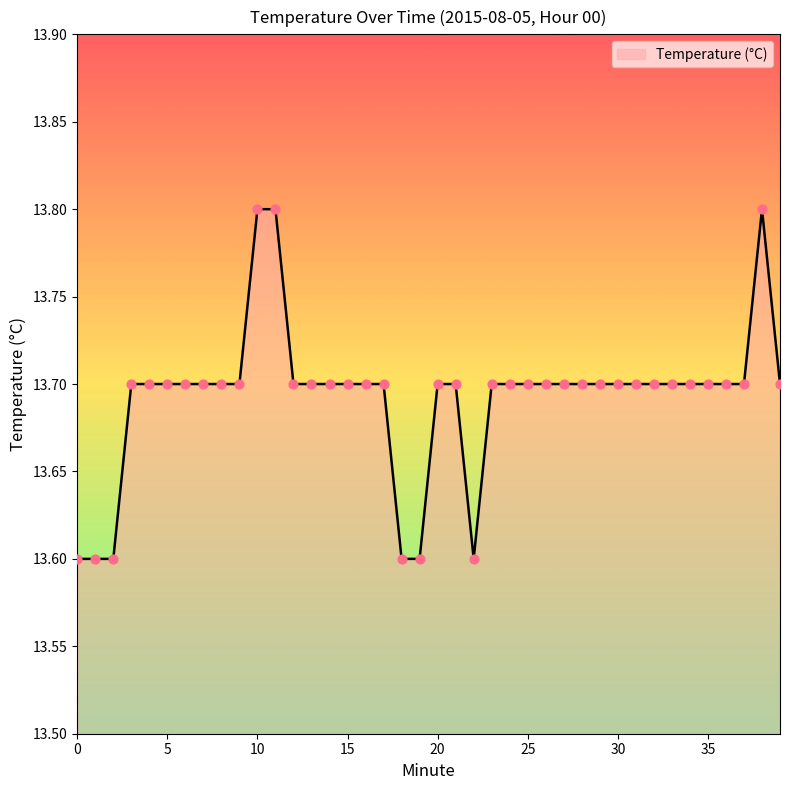

What is the maximum value shown in the chart?

13.8